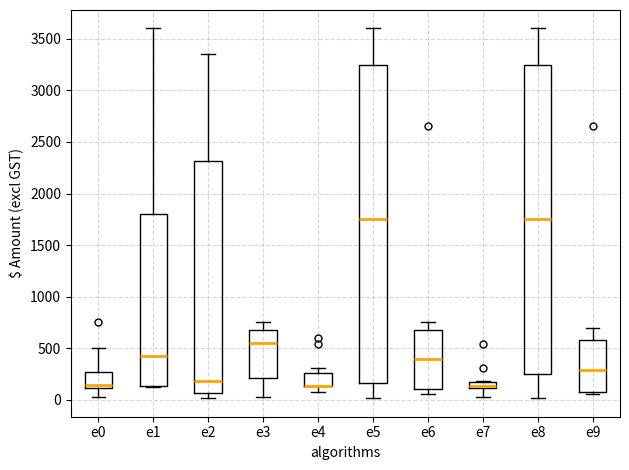

Which box is the tallest, from its lower edge to its upper edge?

e5